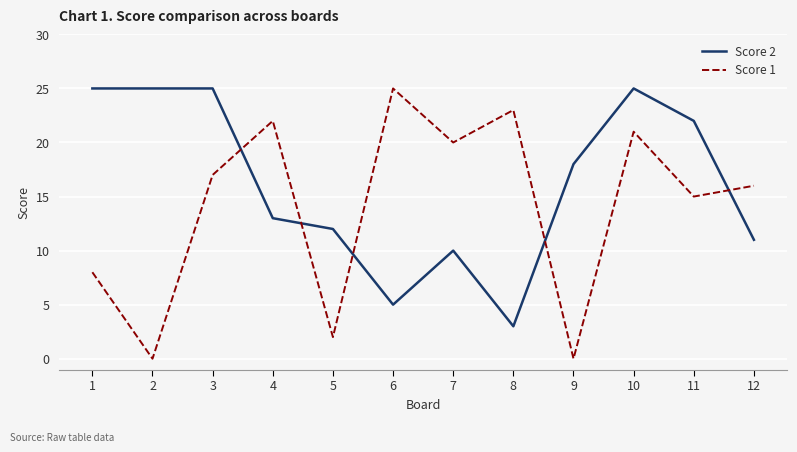

Reading right to left, transcribe all the data shown in this chart.

Score 2: 12=11	11=22	10=25	9=18	8=3	7=10	6=5	5=12	4=13	3=25	2=25	1=25
Score 1: 12=16	11=15	10=21	9=0	8=23	7=20	6=25	5=2	4=22	3=17	2=0	1=8